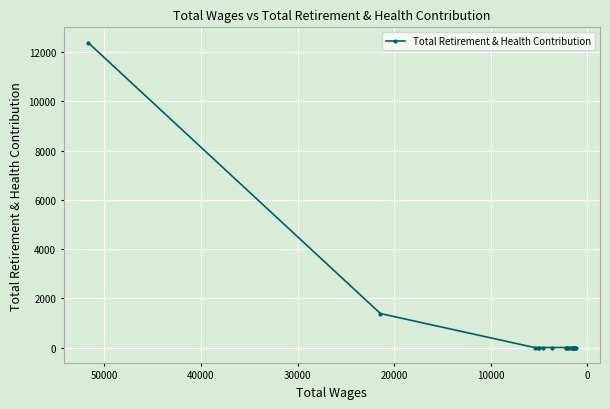

Reading left to right, extract all data points from this chart.

12389	1381	0	0	0	0	0	0	0	0	0	0	0	0	0	0	0	0	0	0